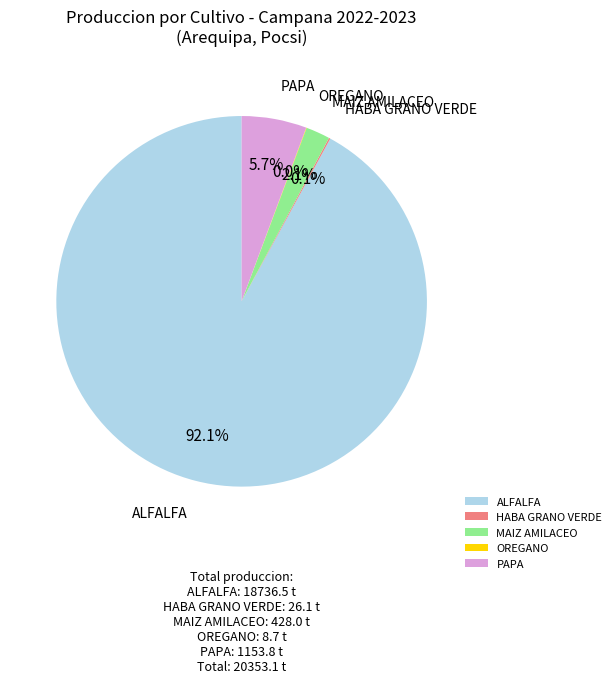

What portion of the pie excludes PAPA?

94.3%